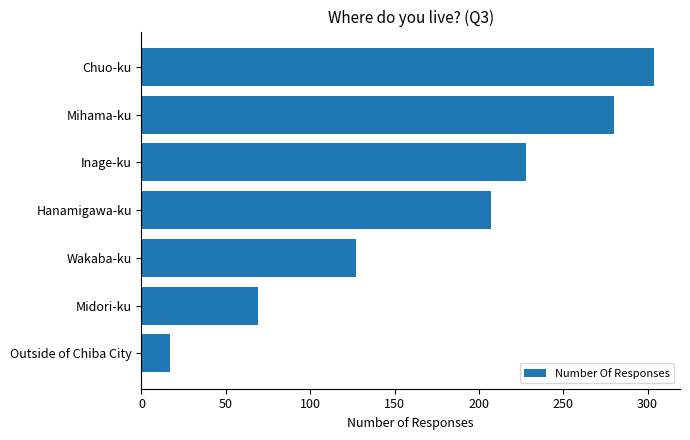

True or false: the data shows 280 at Mihama-ku.

True